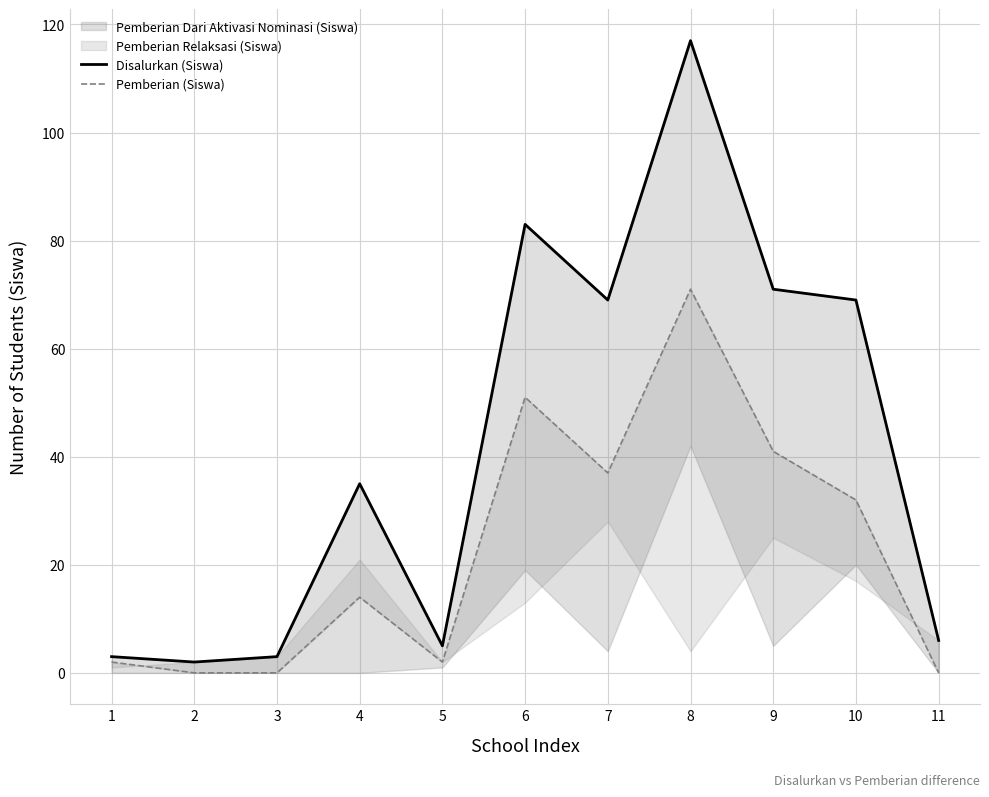

The Disalurkan (Siswa) series shows 3 at 3. True or false?

True